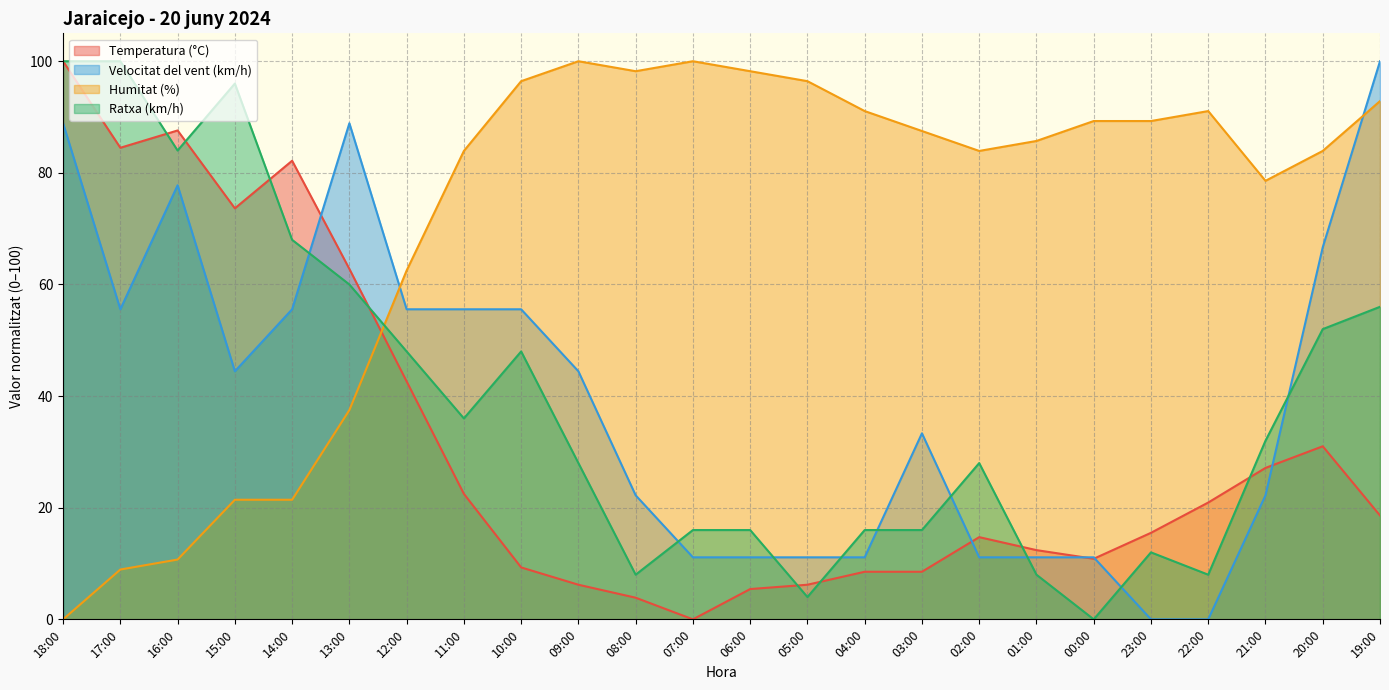

What is the approximate value of Velocitat del vent (km/h) at 12:00?

55.6